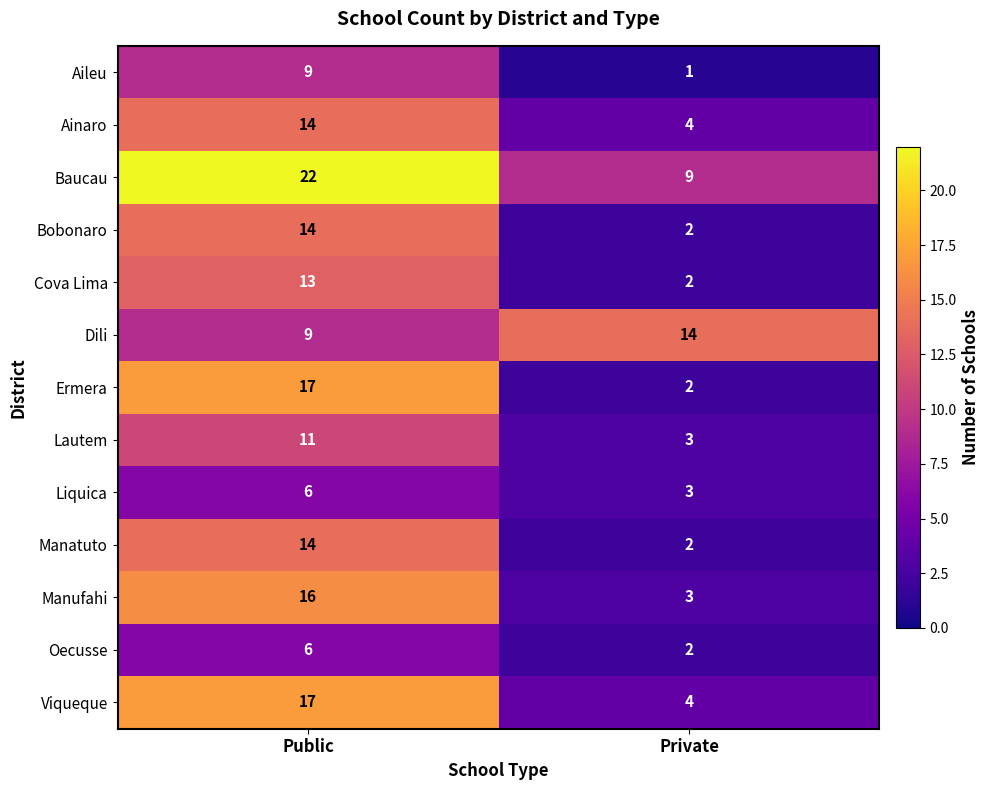

Reading left to right, what are all the values shown in this chart?

Aileu: 9	1
Ainaro: 14	4
Baucau: 22	9
Bobonaro: 14	2
Cova Lima: 13	2
Dili: 9	14
Ermera: 17	2
Lautem: 11	3
Liquica: 6	3
Manatuto: 14	2
Manufahi: 16	3
Oecusse: 6	2
Viqueque: 17	4